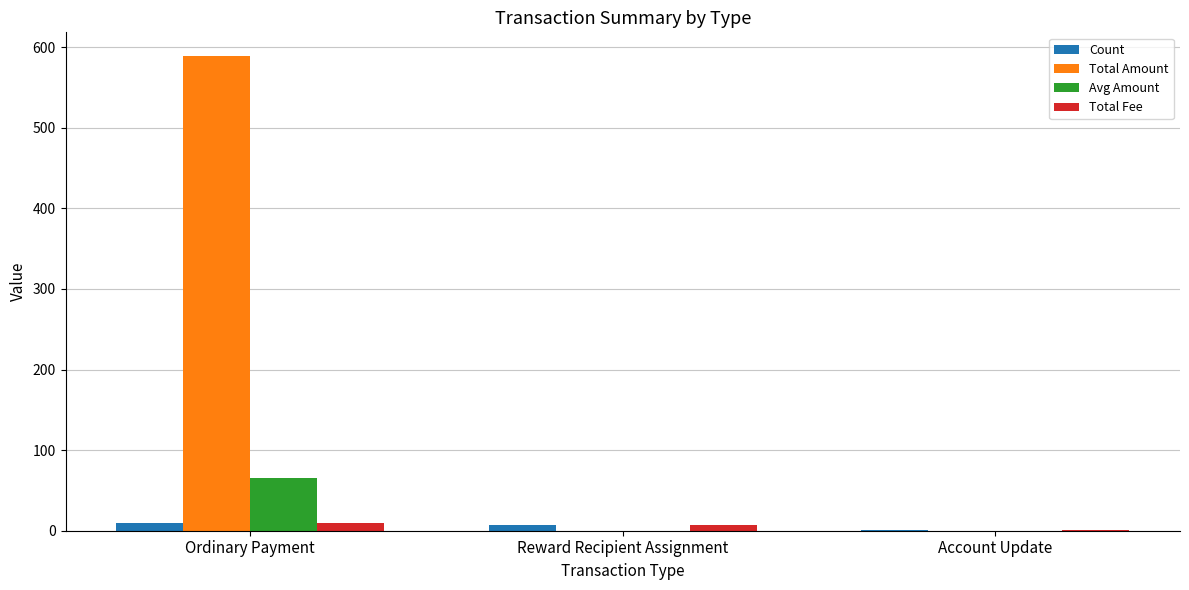

What is the maximum value shown in the chart?

588.9